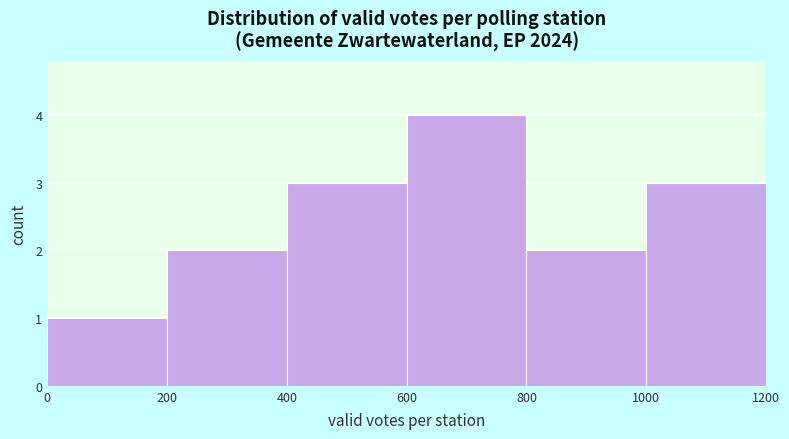

Reading left to right, transcribe this chart: for each bar, give the range it covers on the x-axis and its height. The values are not printed on the chart, so give them approximately, as read against the axis.

0 to 200: 1
200 to 400: 2
400 to 600: 3
600 to 800: 4
800 to 1000: 2
1000 to 1200: 3